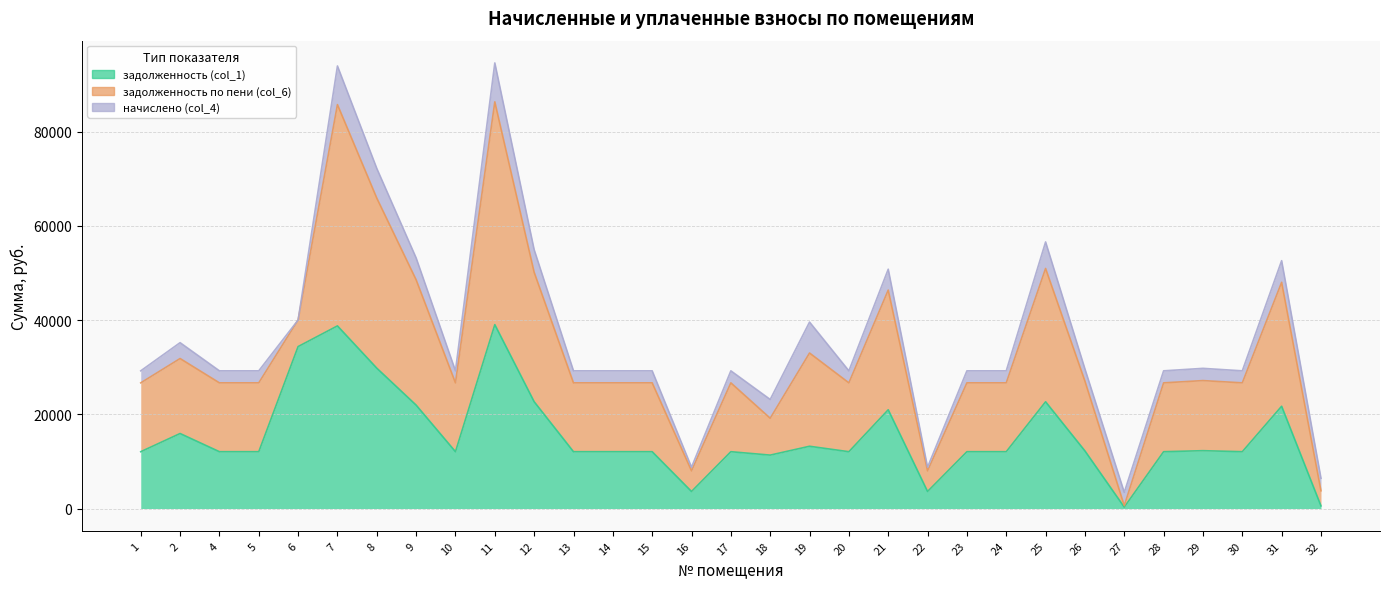

How many lines are shown in the chart?

3